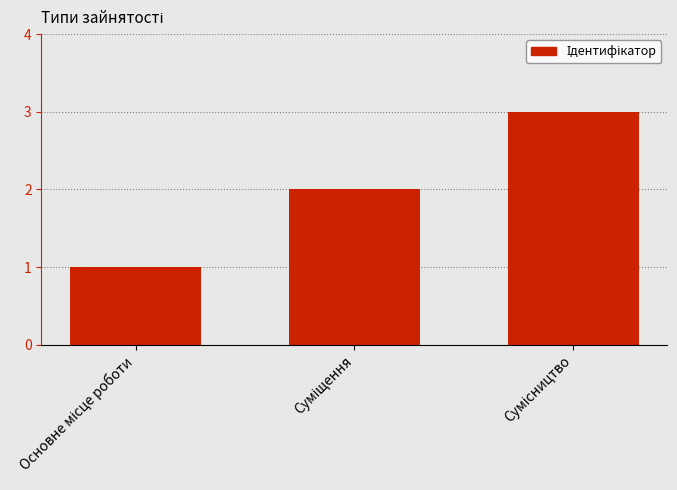

How many values are between 1 and 3?

3